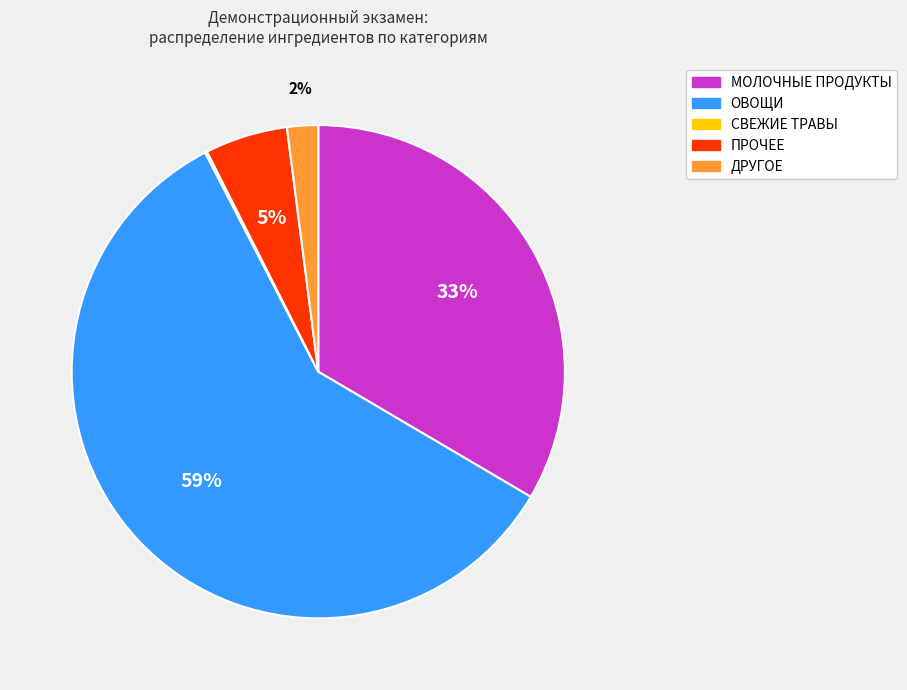

Is it true that ДРУГОЕ is 2% of the pie?

True